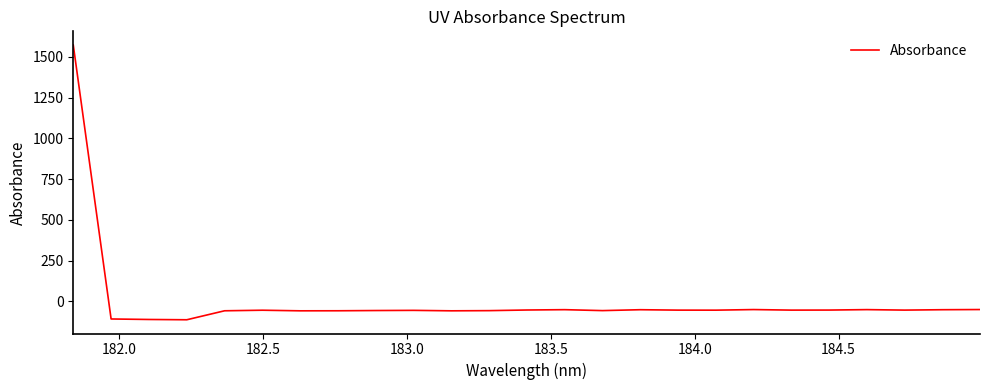

What is the smallest value displayed?

-112.6